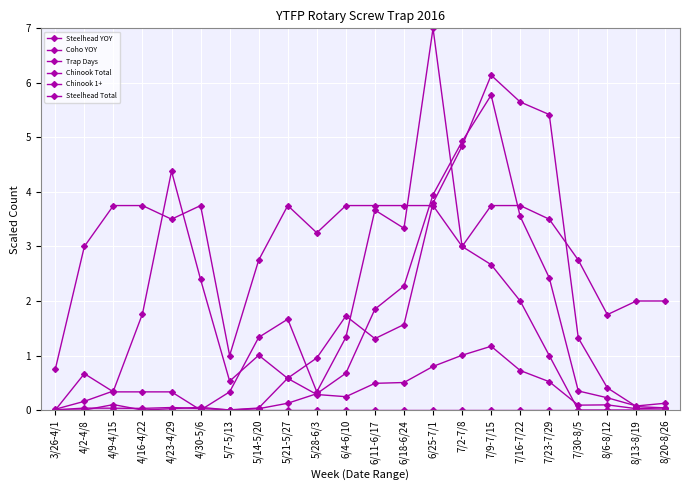

How many lines are shown in the chart?

6